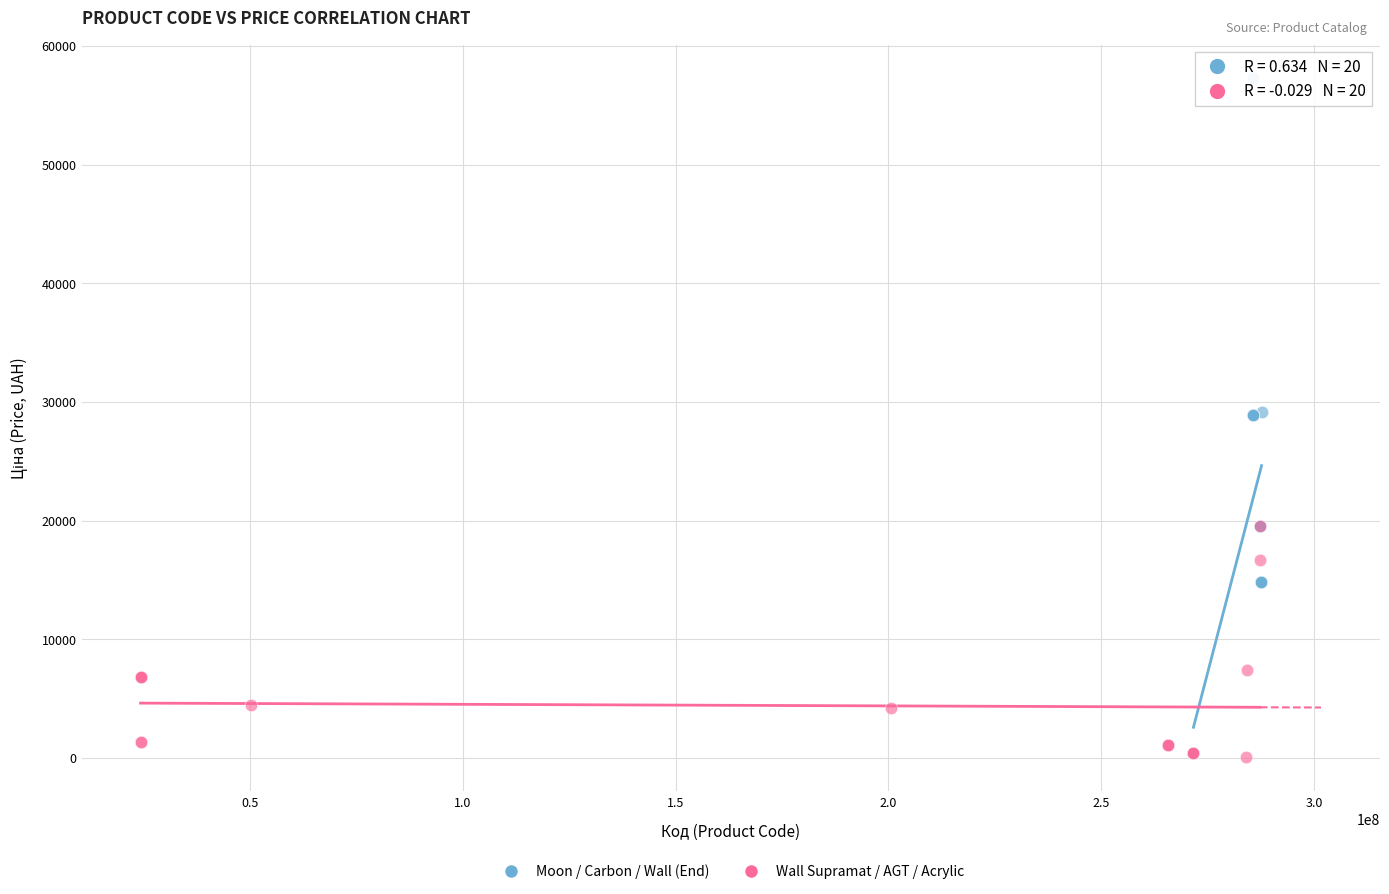

Which series contains the highest Y value?

Moon / Carbon / Wall (End)